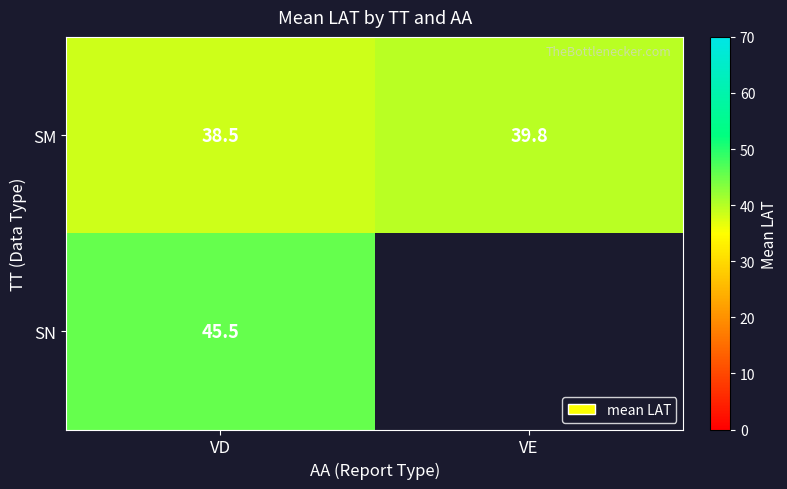

At which category is the sum across all series the highest?

VD